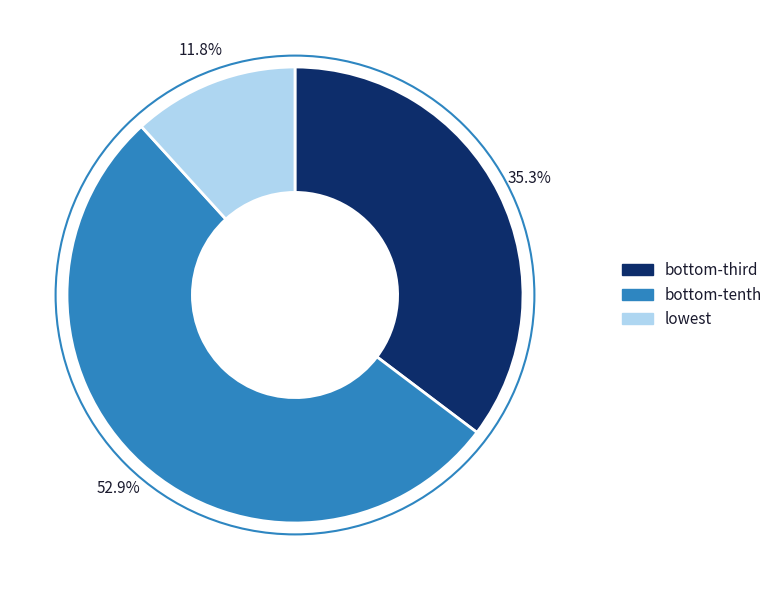

Count the number of slices in the pie.

3